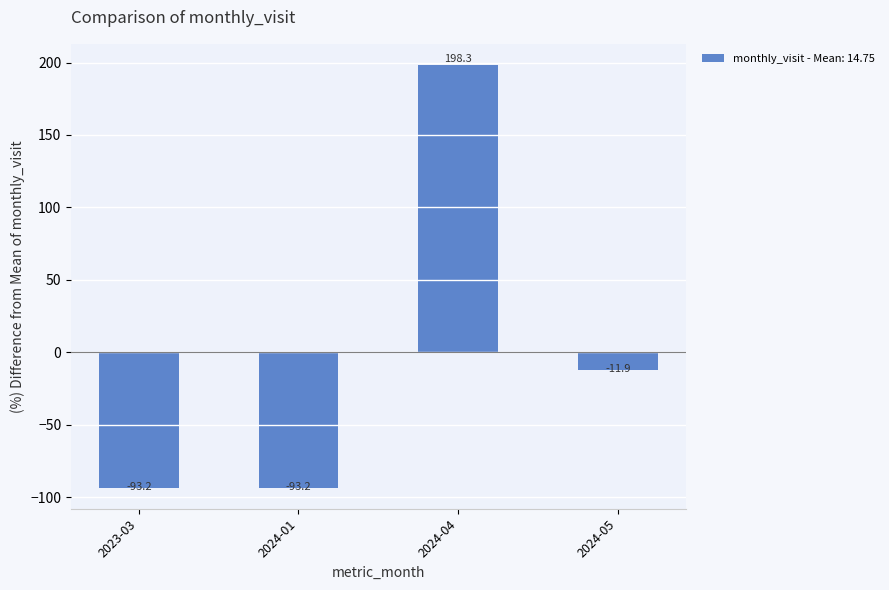

What is the smallest value displayed?

-93.2